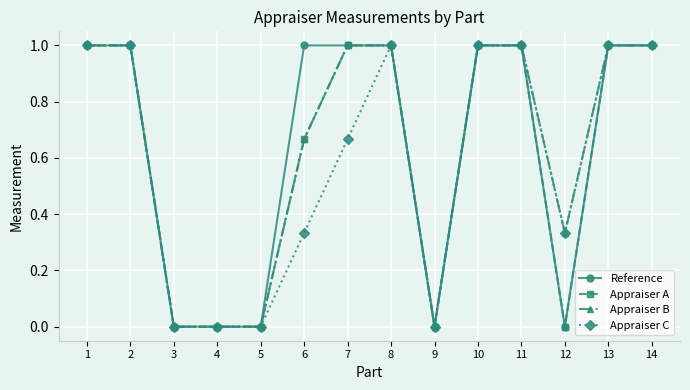

How many series are shown in this chart?

4